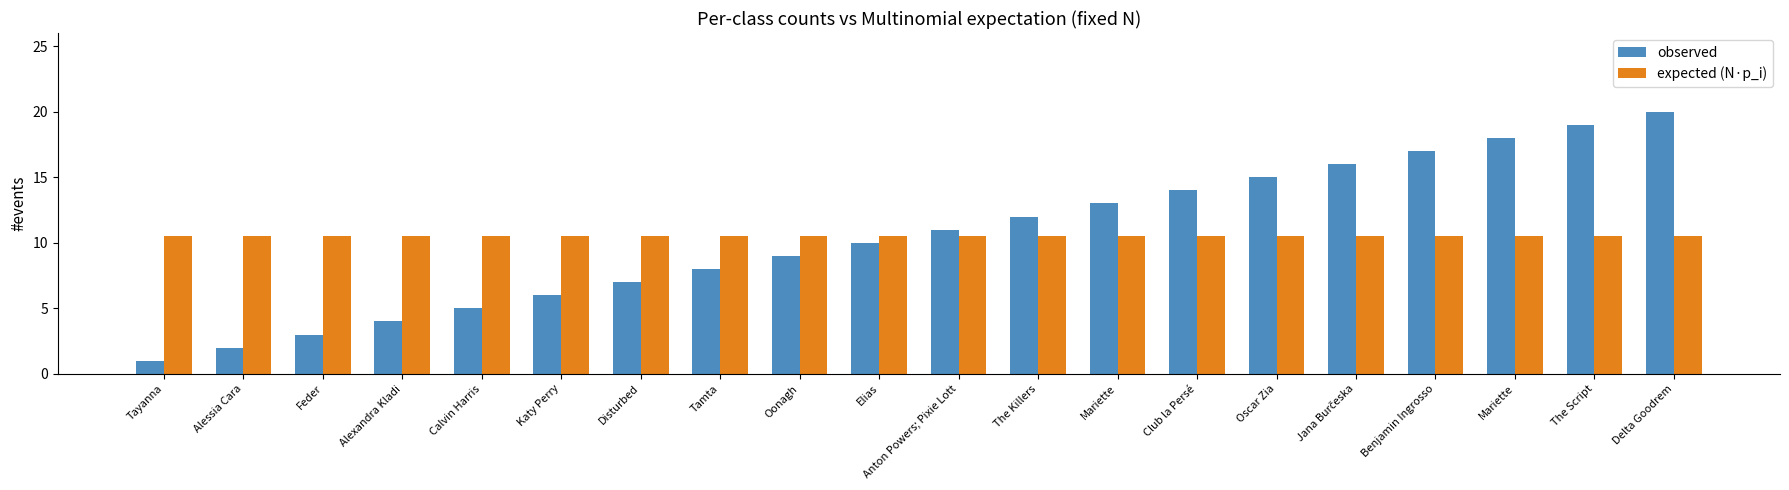

What are all the series names shown in the legend?

observed, expected (N·p_i)